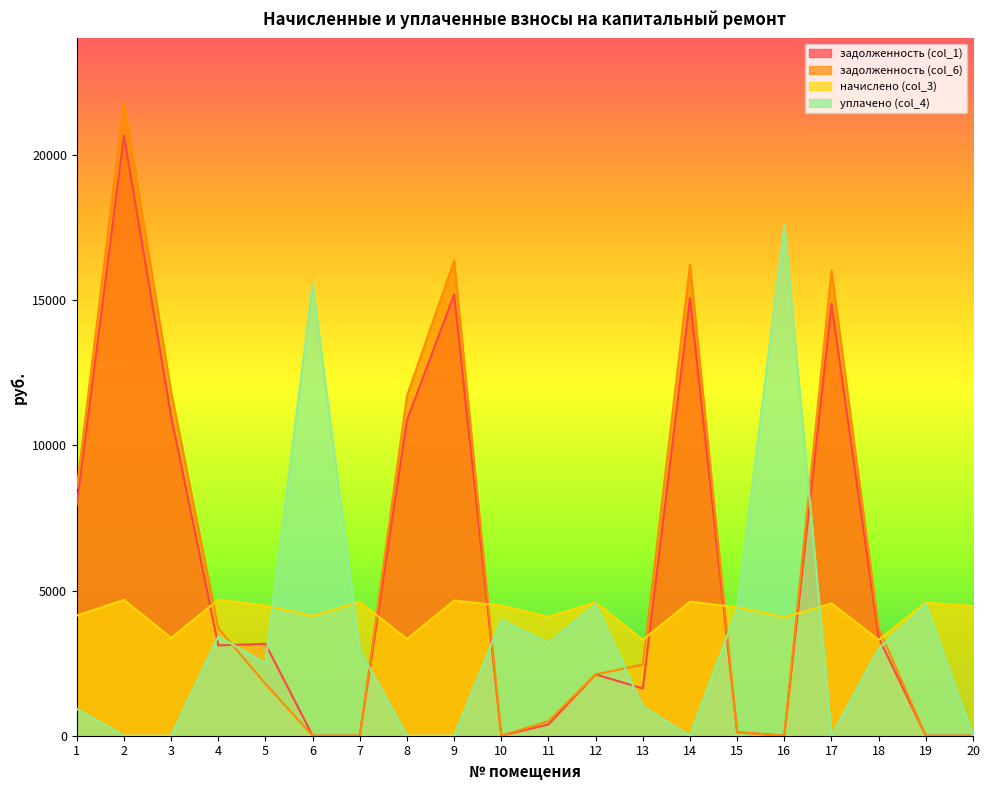

Reading right to left, transcribe all the data shown in this chart.

задолженность (col_1): 0.0	0.0	3377.7	14874.2	0.0	120.3	15069.3	1626.2	2111.6	387.4	0.0	15191.3	10875.2	0.0	0.0	3166.2	3111.4	10997.1	20664.4	7957.1
задолженность (col_6): 0.0	0.0	3703.4	16013.7	0.0	120.3	16223.7	2451.9	2111.6	498.1	0.0	16355.0	11708.4	0.0	0.0	1787.0	3697.0	11839.6	21833.7	8530.5
начислено (col_3): 4460.8	4587.8	3302.6	4557.9	4079.7	4423.4	4617.7	3302.6	4595.3	4094.6	4483.2	4655.0	3332.5	4610.2	4124.6	4483.2	4685.0	3369.8	4677.4	4139.5
уплачено (col_4): 0.0	4525.8	3000.0	0.0	17600.0	4363.8	0.0	1000.0	4533.2	3195.4	3998.4	0.0	0.0	2935.0	15561.6	2500.0	3420.4	0.0	0.0	923.0